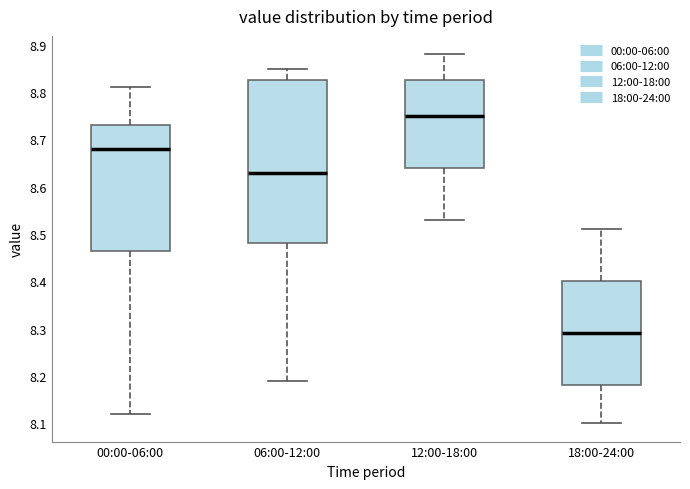

Where is the lower edge of the box for 00:00-06:00 on the y-axis? The values are not printed on the chart, so give them approximately, as read against the axis.

8.47